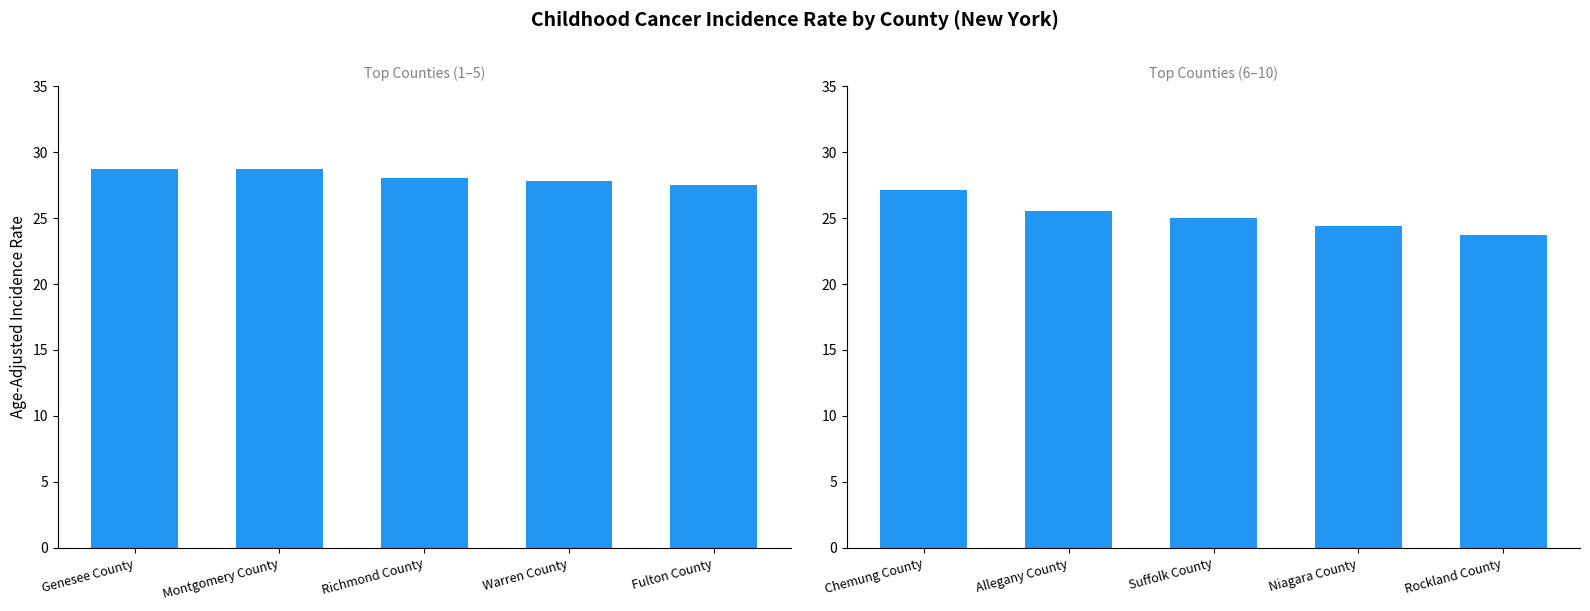

What is the difference between the values at Suffolk County and Allegany County?

0.5